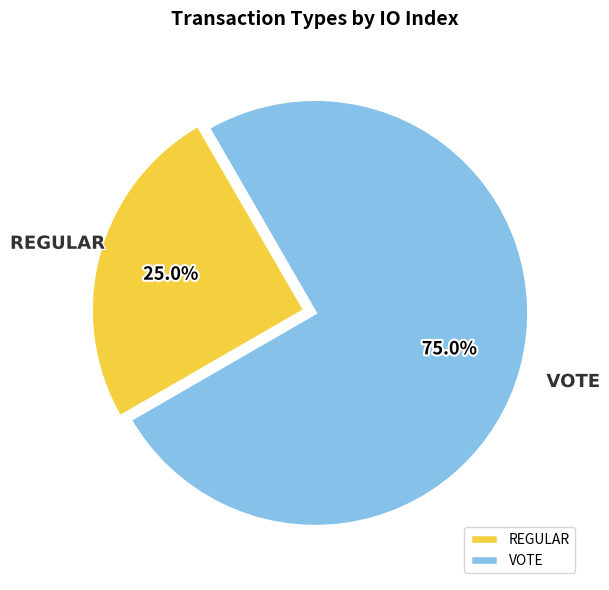

Rank the categories by value from lowest to highest.

REGULAR, VOTE